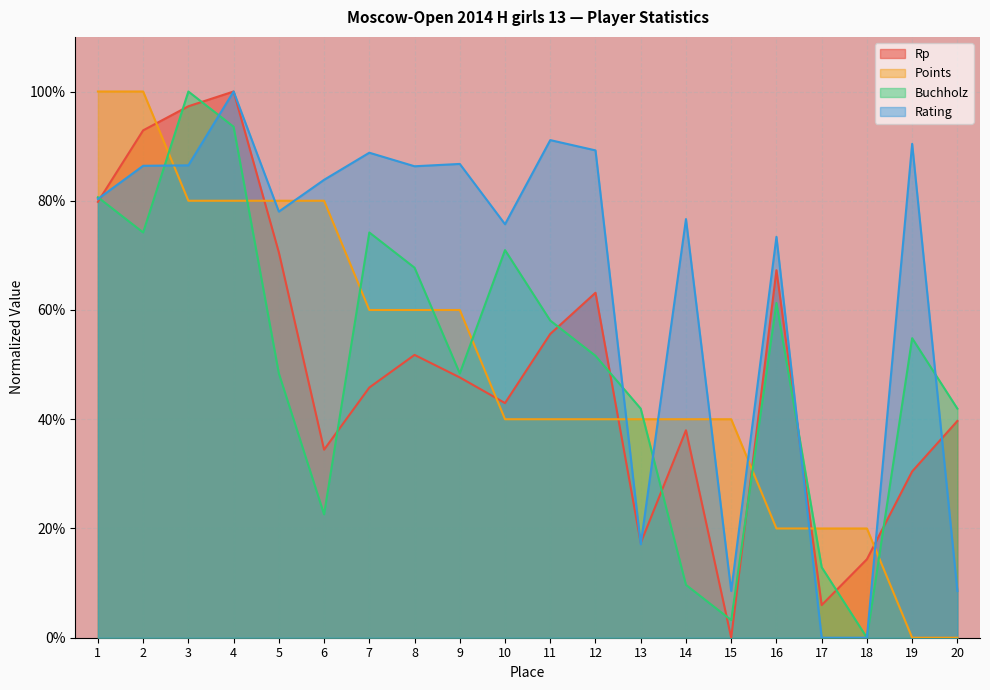

Reading right to left, transcribe all the data shown in this chart.

Rp: 20=0.4	19=0.3	18=0.1	17=0.1	16=0.7	15=0.0	14=0.4	13=0.2	12=0.6	11=0.6	10=0.4	9=0.5	8=0.5	7=0.5	6=0.3	5=0.7	4=1.0	3=1.0	2=0.9	1=0.8
Points: 20=0.0	19=0.0	18=0.2	17=0.2	16=0.2	15=0.4	14=0.4	13=0.4	12=0.4	11=0.4	10=0.4	9=0.6	8=0.6	7=0.6	6=0.8	5=0.8	4=0.8	3=0.8	2=1.0	1=1.0
Buchholz: 20=0.4	19=0.5	18=0.0	17=0.1	16=0.6	15=0.0	14=0.1	13=0.4	12=0.5	11=0.6	10=0.7	9=0.5	8=0.7	7=0.7	6=0.2	5=0.5	4=0.9	3=1.0	2=0.7	1=0.8
Rating: 20=0.1	19=0.9	18=0.0	17=0.0	16=0.7	15=0.1	14=0.8	13=0.2	12=0.9	11=0.9	10=0.8	9=0.9	8=0.9	7=0.9	6=0.8	5=0.8	4=1.0	3=0.9	2=0.9	1=0.8